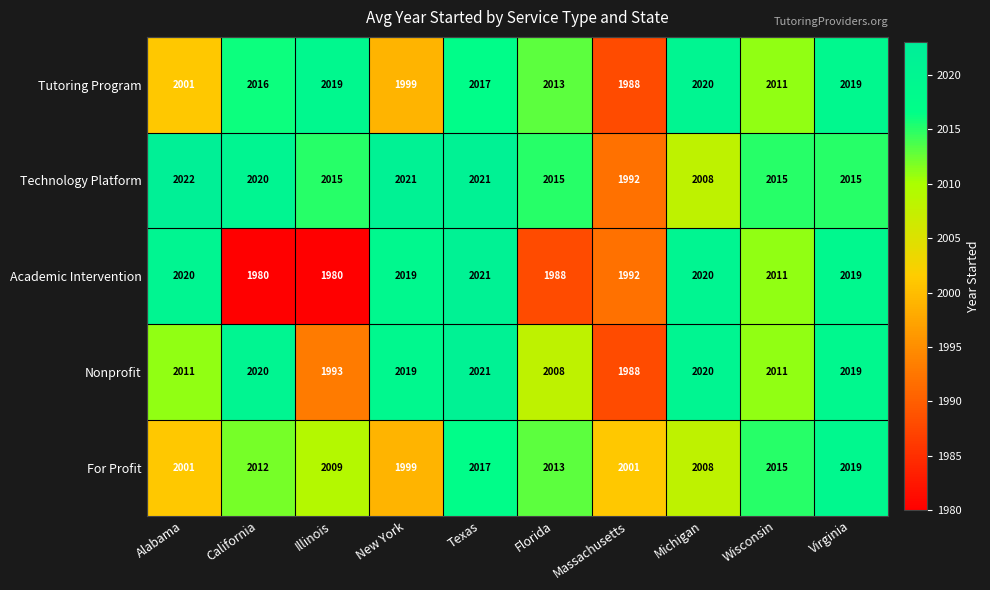

At which category is the sum across all series the highest?

Texas